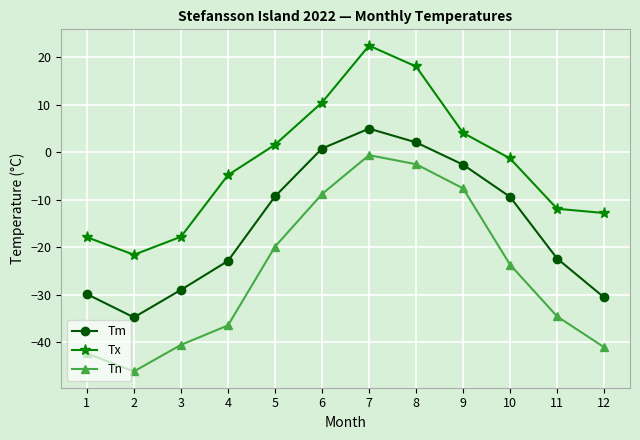

Where is the first local minimum for Tm?

2